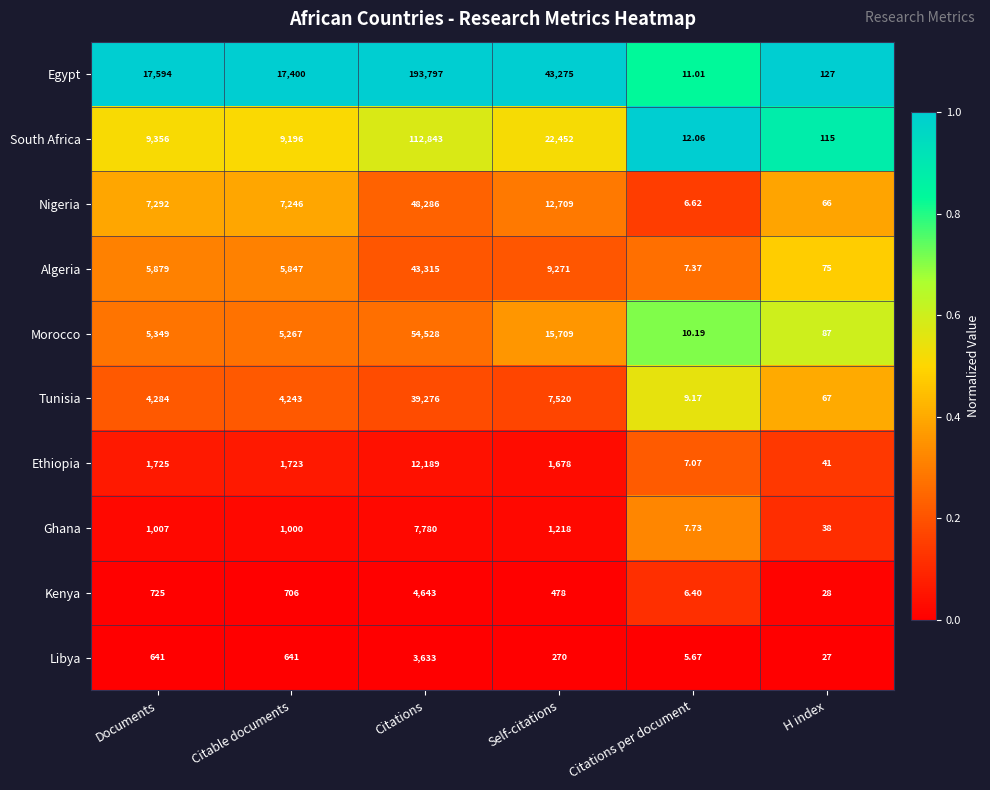

Where is Tunisia nearest to the value 19642?

Self-citations